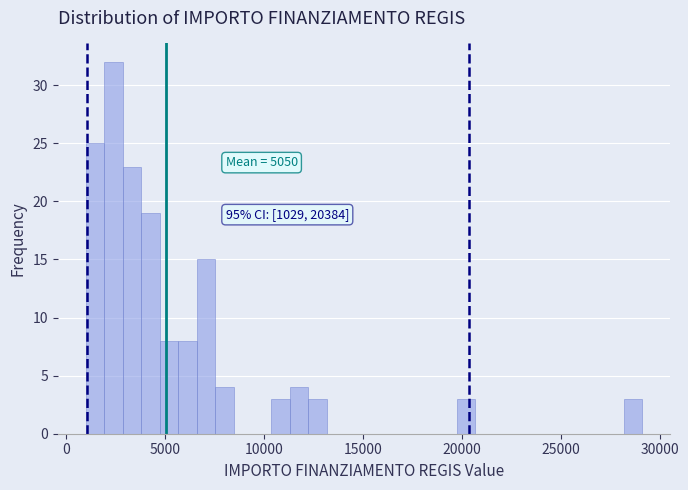

Around what value on the x-axis is the tallest bar? Give the approximate position of its centre, as read against the axis.

2500